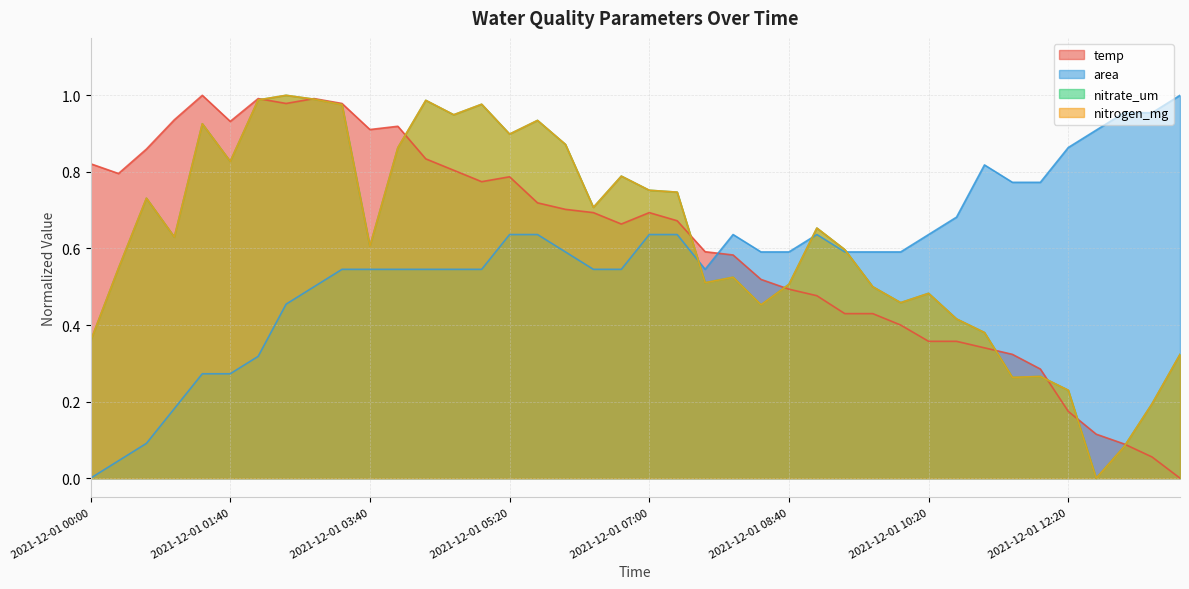

Read the nitrogen_mg value at 2021-12-01 01:00.

0.6